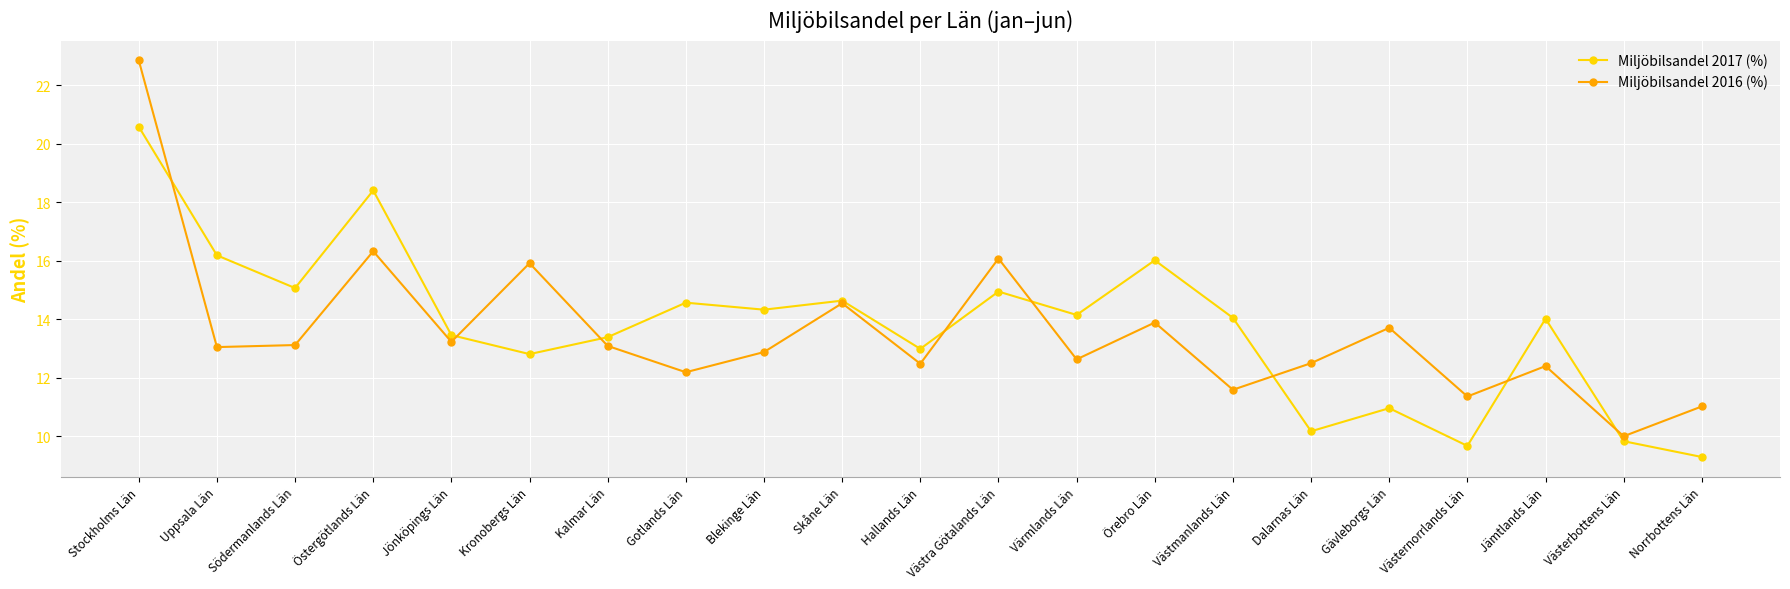

What is the value of the Miljöbilsandel 2017 (%) point at the 5th from the left?

13.5